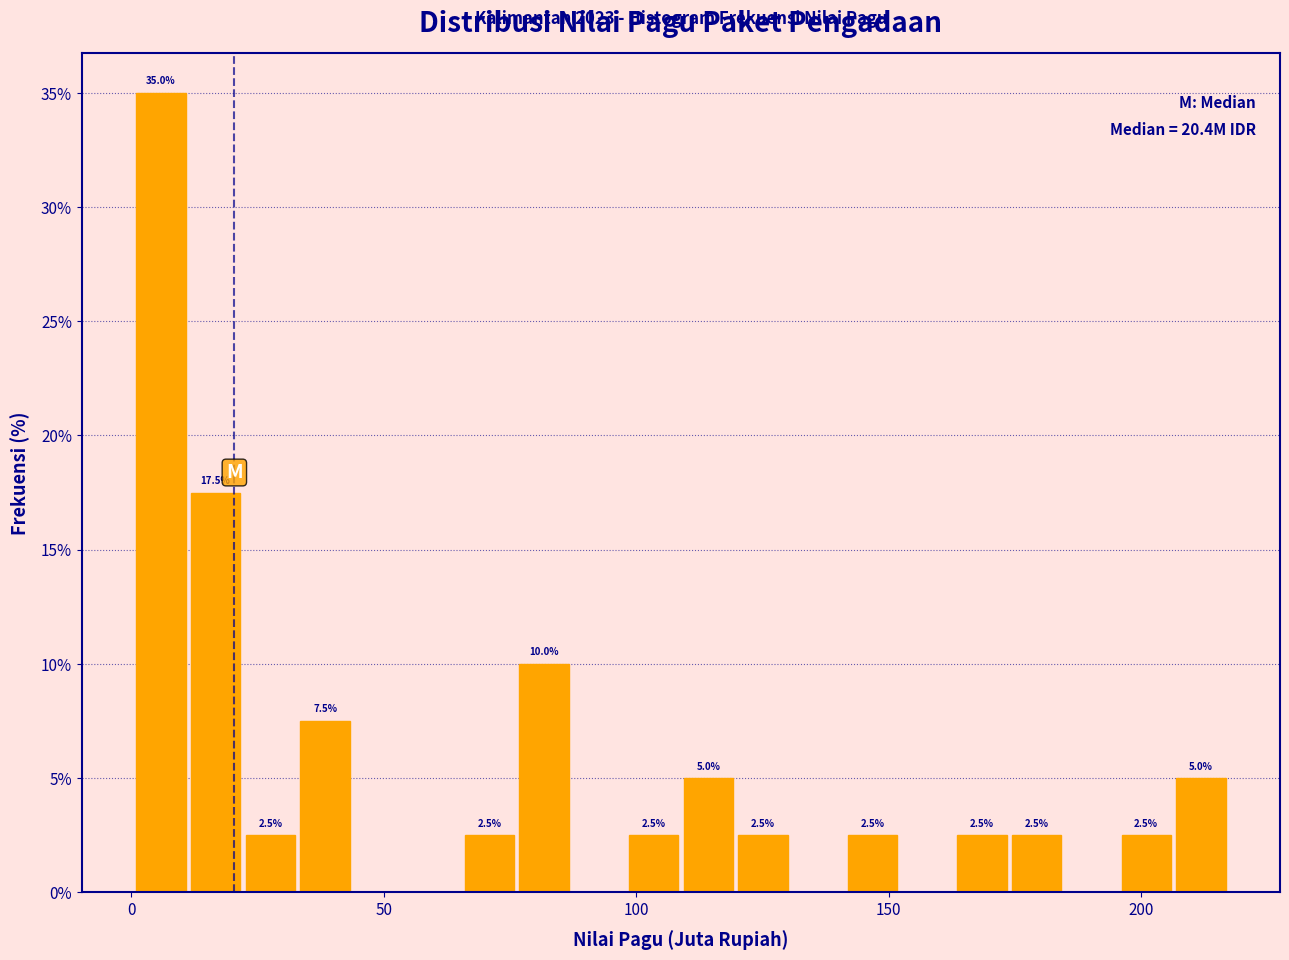

Read against the x-axis, roughly where is the centre of the tallest bar?

5